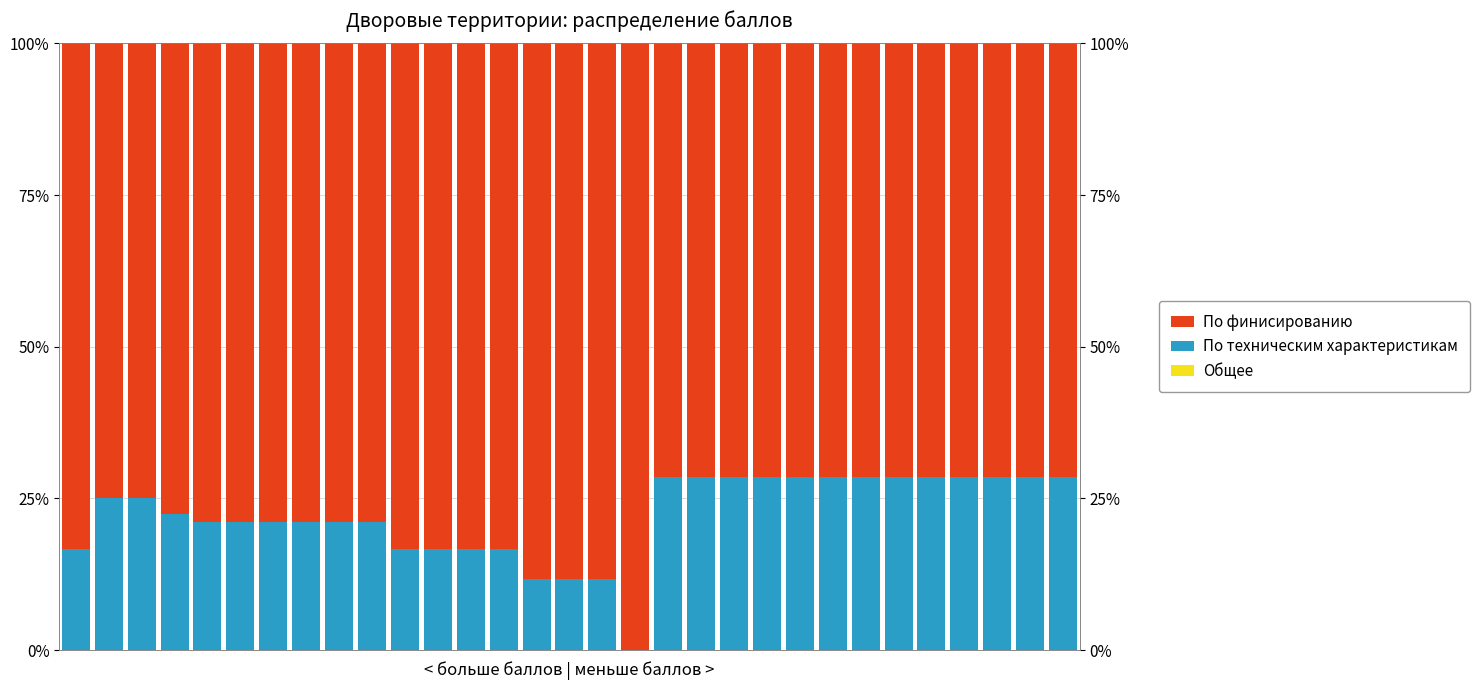

What are all the series names shown in the legend?

Общее, По техническим характеристикам, По финисированию